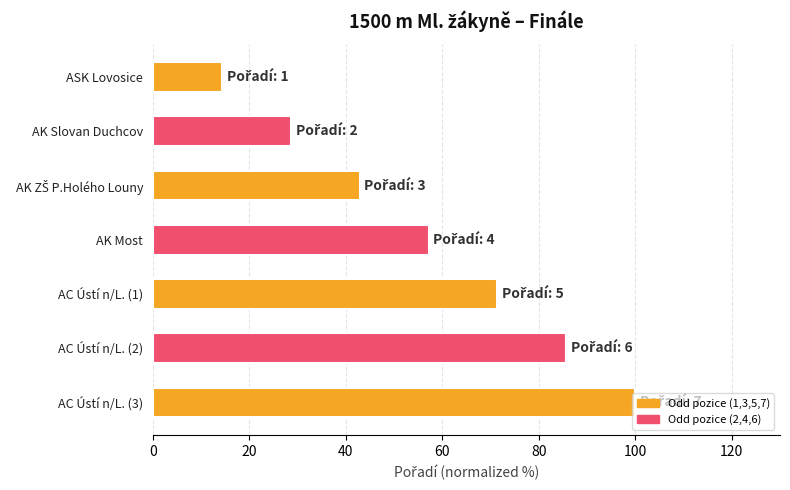

Read the value at AK Slovan Duchcov.

28.6